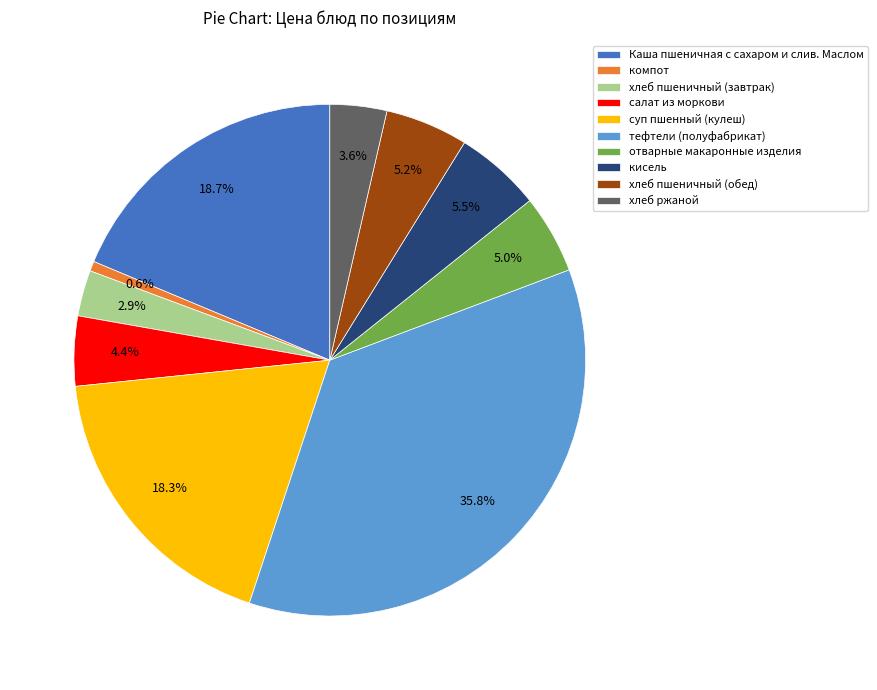

To the nearest percent, what is the combined percentage of тефтели (полуфабрикат) and компот?

36%